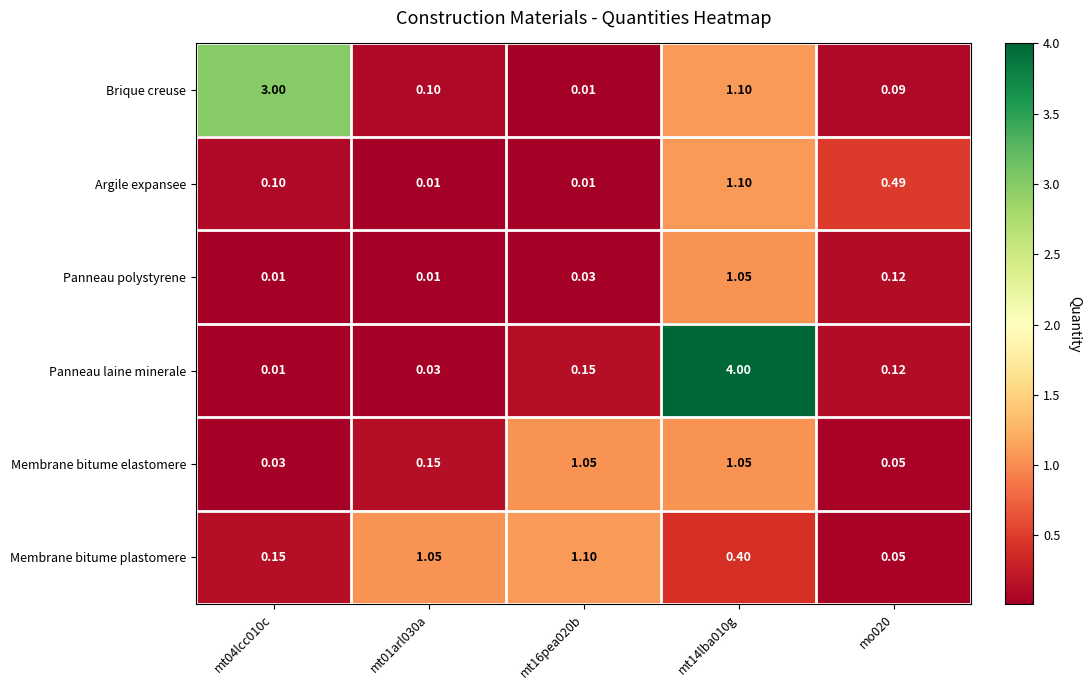

What is the total value across all series at mo020?

0.9